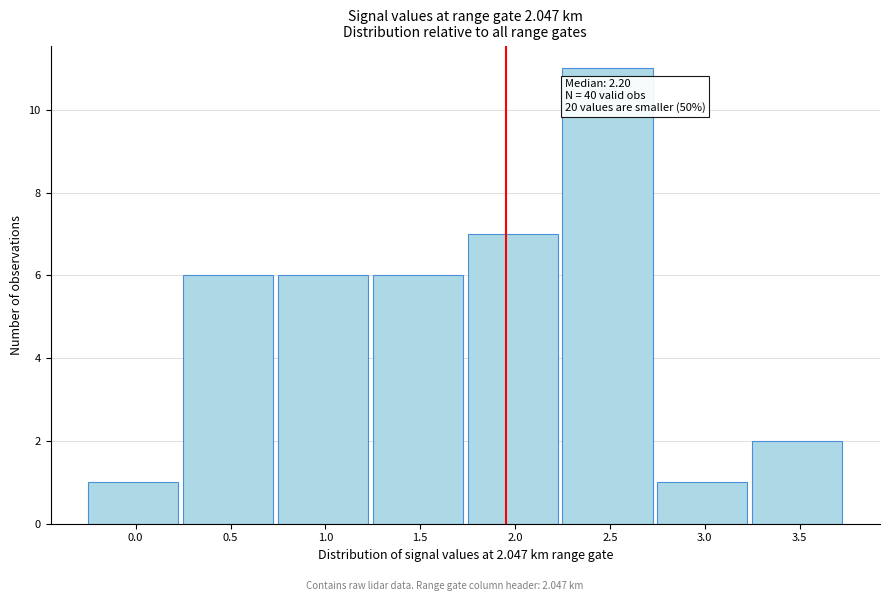

Reading right to left, extract all data points from this chart.

3.5=2	3.0=1	2.5=11	2.0=7	1.5=6	1.0=6	0.5=6	0.0=1